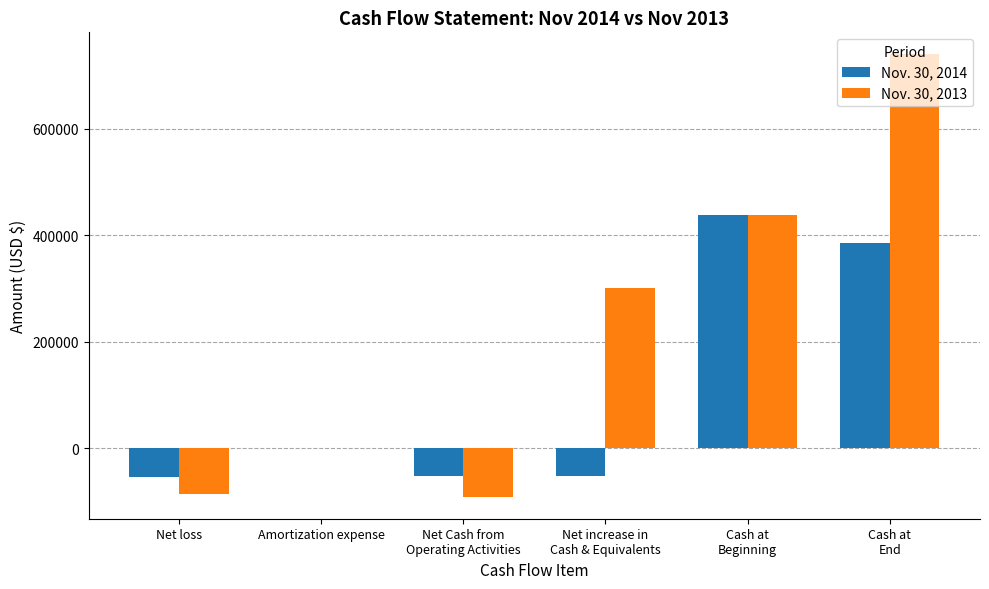

Which series has the largest total across all categories?

Nov. 30, 2013